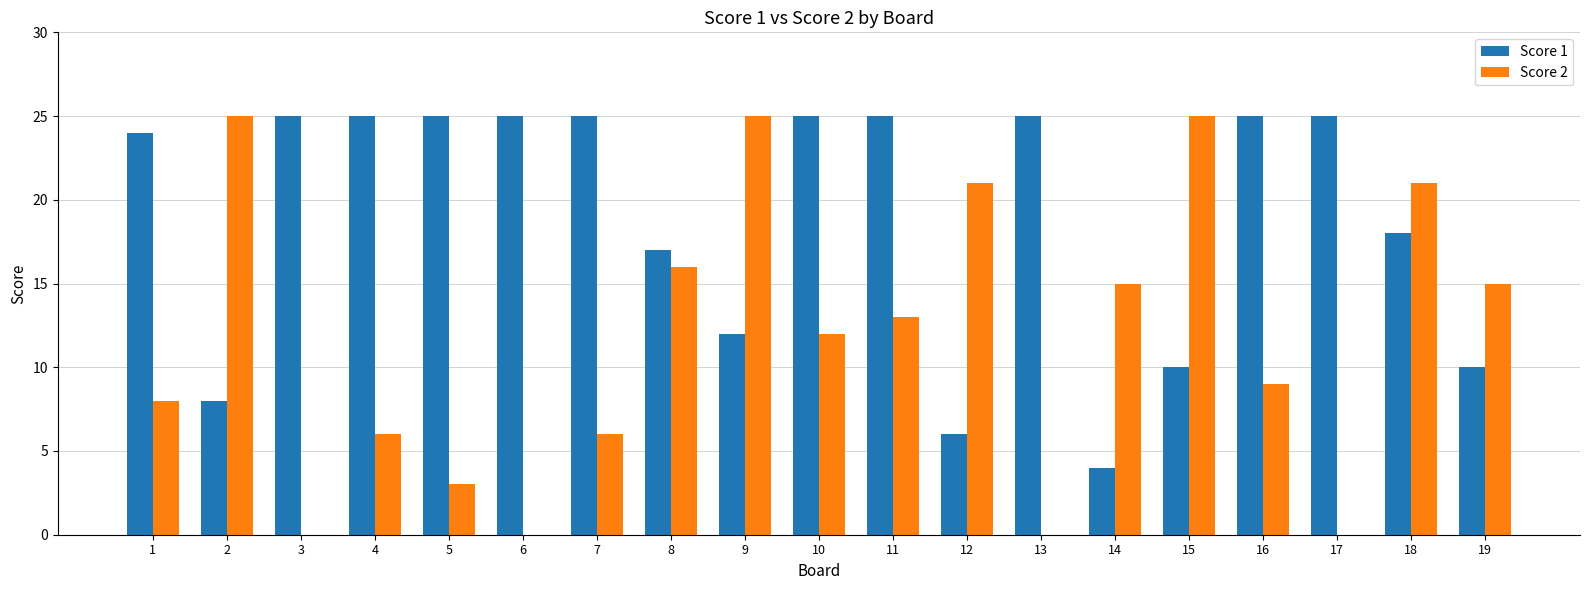

Reading left to right, list all the values displayed in this chart.

Score 1: 24	8	25	25	25	25	25	17	12	25	25	6	25	4	10	25	25	18	10
Score 2: 8	25	0	6	3	0	6	16	25	12	13	21	0	15	25	9	0	21	15